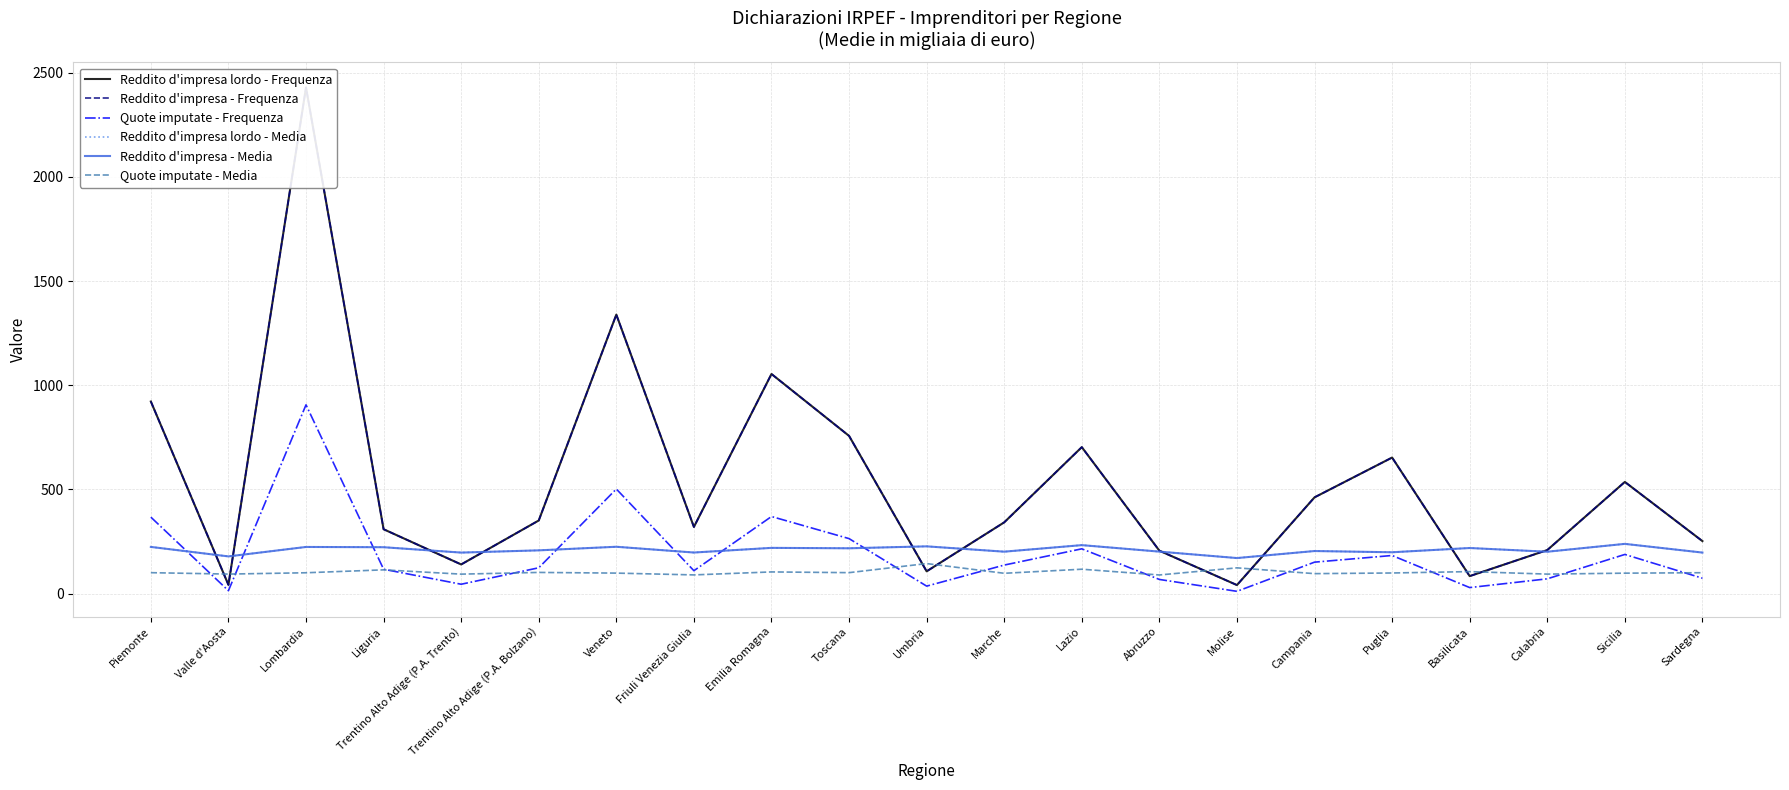

Which series has the widest spread of values?

Reddito d'impresa lordo - Frequenza